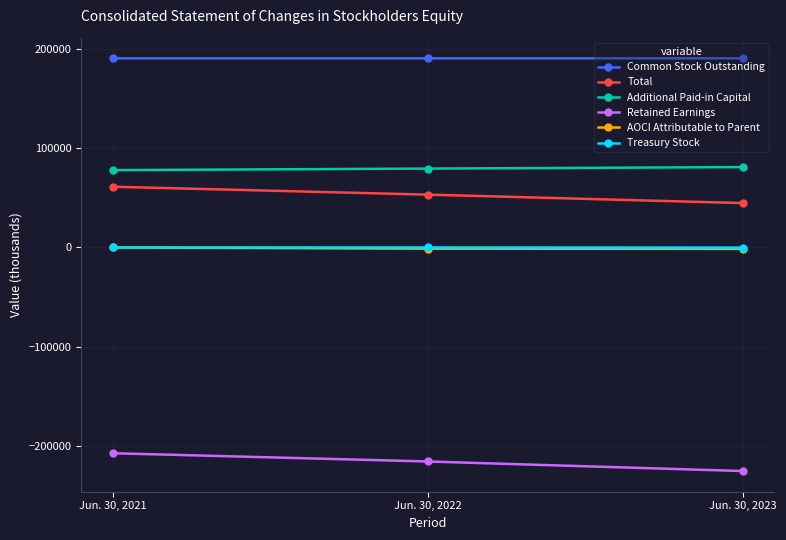

Count the AOCI Attributable to Parent values in the range -1453 to -23.

3